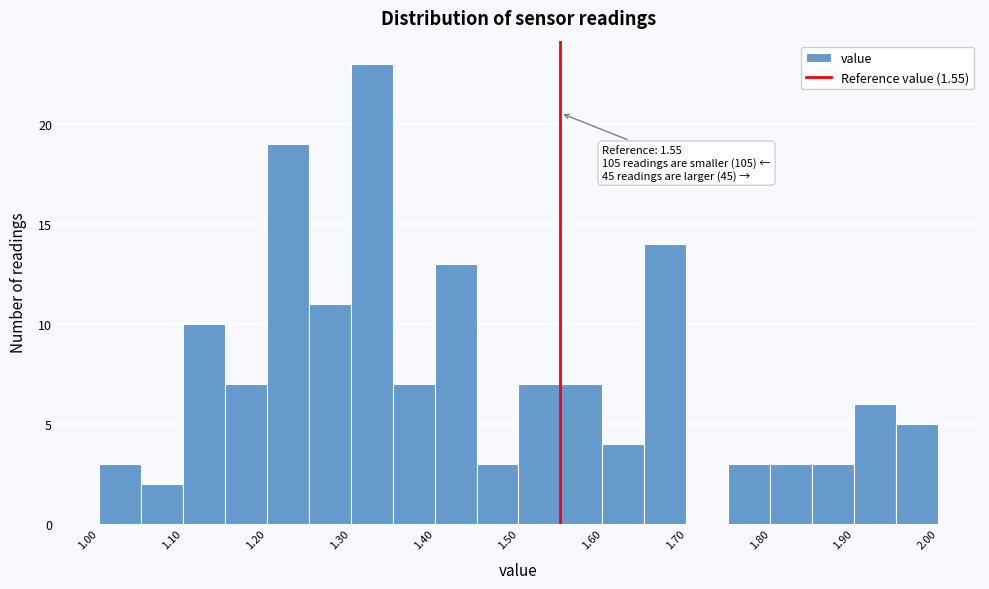

Which range on the x-axis has the tallest bar?

1.30 to 1.35